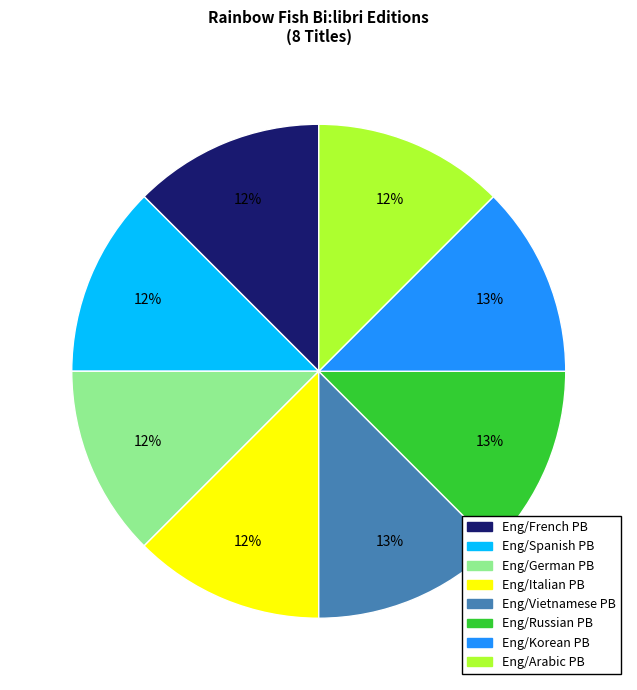

True or false: Eng/Italian PB accounts for 6% of the total.

False